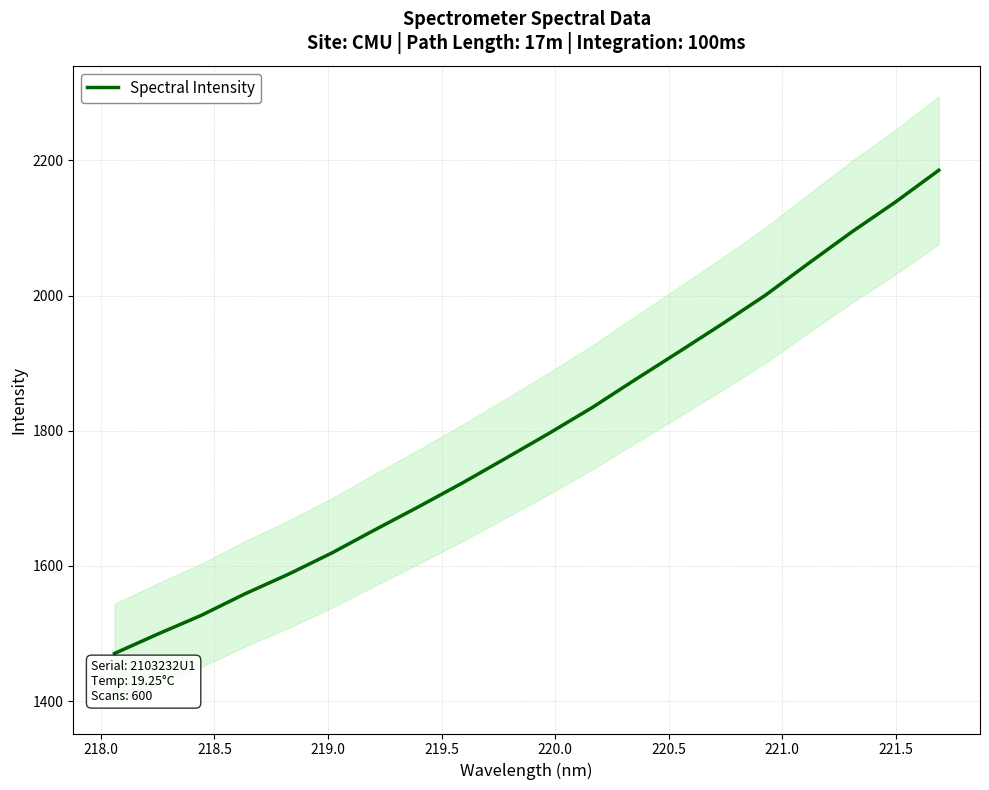

What is the maximum value for Spectral Intensity?

2185.3